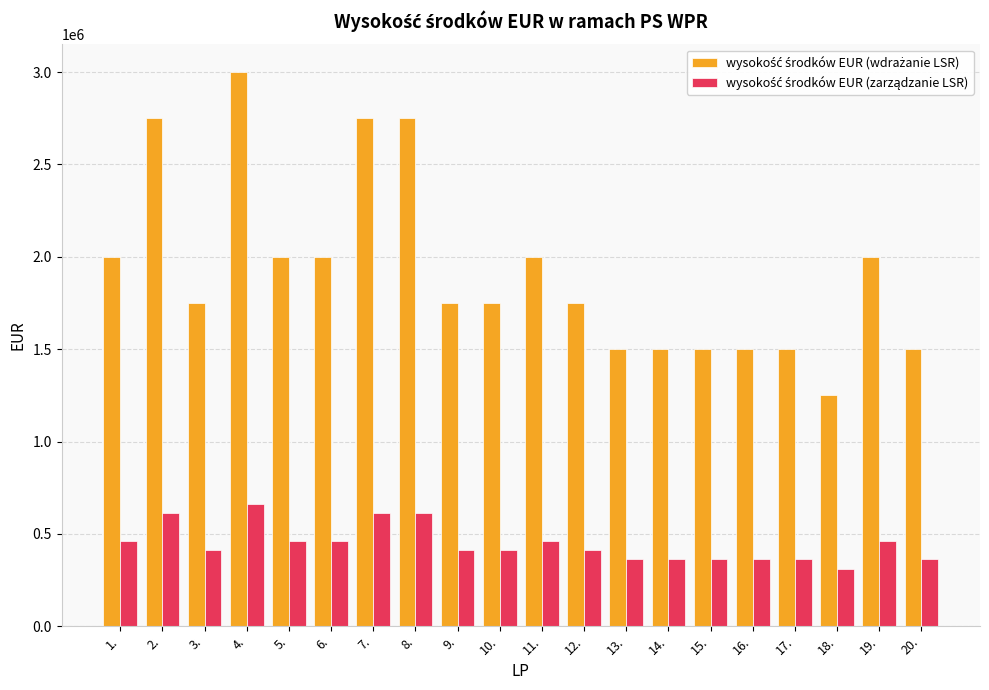

What is the difference between the highest and lowest values at 5.?

1537500